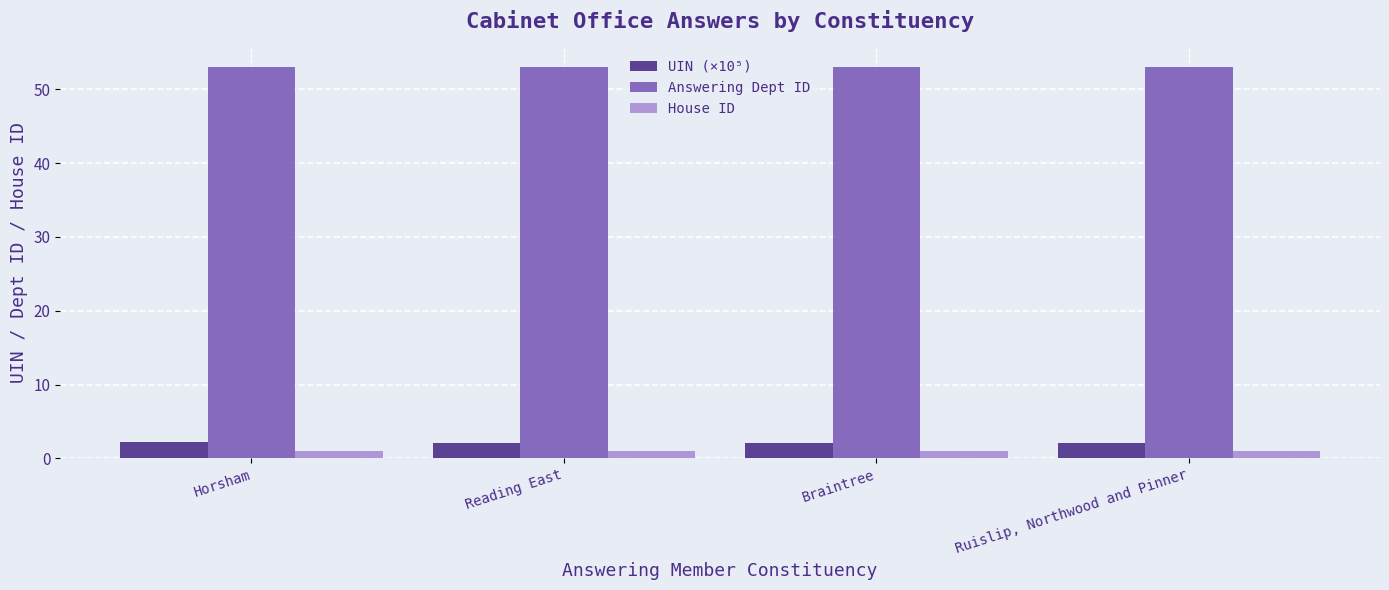

Which series has the largest total across all categories?

Answering Dept ID